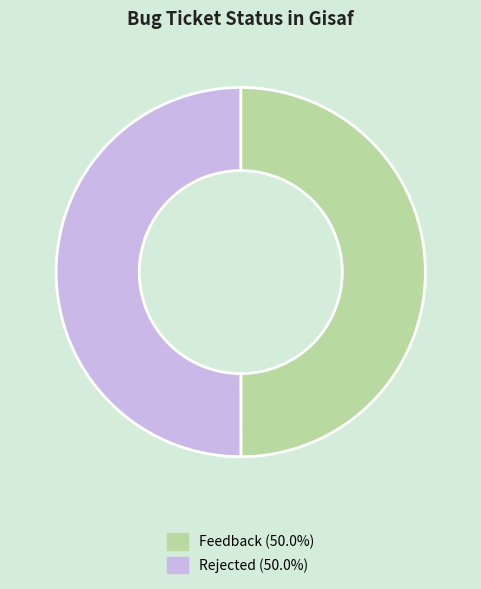

Do Feedback and Rejected together represent more than half of the pie?

Yes